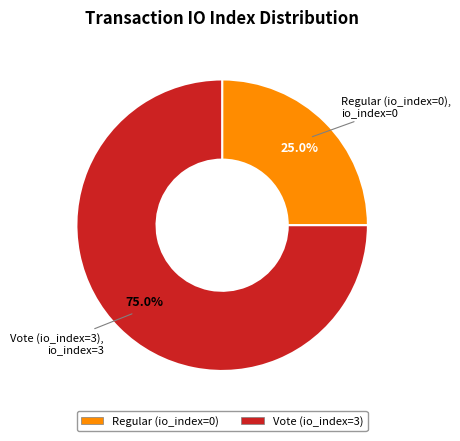

Rank the categories by value from highest to lowest.

Vote (io_index=3), Regular (io_index=0)